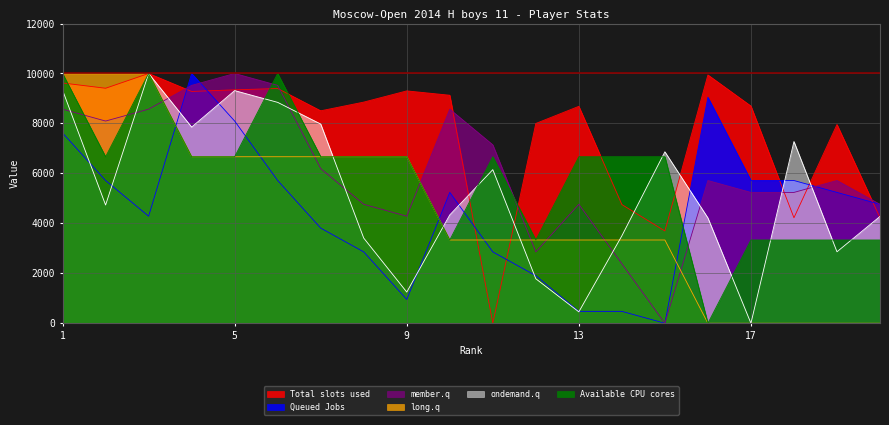

Reading right to left, list all the values displayed in this chart.

Total slots used: 4223.9	7956.7	4223.9	8695.9	9941.9	3695.9	4751.8	8685.3	7998.9	0.0	9128.8	9303.1	8854.3	8505.8	9398.1	9345.3	9281.9	10000.0	9408.7	9619.9
Queued Jobs: 4761.9	5238.1	5714.3	5714.3	9047.6	0.0	476.2	476.2	1904.8	2857.1	5238.1	952.4	2857.1	3809.5	5714.3	8095.2	10000.0	4285.7	5714.3	7619.0
member.q: 4761.9	5714.3	5238.1	5238.1	5714.3	0.0	2381.0	4761.9	2857.1	7142.9	8571.4	4285.7	4761.9	6190.5	9523.8	10000.0	9523.8	8571.4	8095.2	8571.4
long.q: 0.0	0.0	0.0	0.0	0.0	3333.3	3333.3	3333.3	3333.3	3333.3	3333.3	6666.7	6666.7	6666.7	6666.7	6666.7	6666.7	10000.0	10000.0	10000.0
ondemand.q: 4277.0	2861.5	7275.5	0.0	4216.1	6864.5	3500.8	456.6	1780.8	6149.2	4337.9	1248.1	3409.4	7975.6	8843.2	9315.1	7853.9	10000.0	4733.6	9330.3
Available CPU cores: 3333.3	3333.3	3333.3	3333.3	0.0	6666.7	6666.7	6666.7	3333.3	6666.7	3333.3	6666.7	6666.7	6666.7	10000.0	6666.7	6666.7	10000.0	6666.7	10000.0